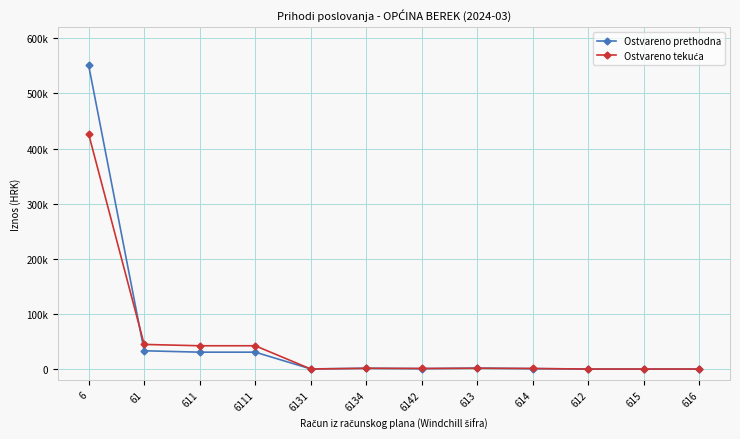

Reading right to left, what are all the values shown in this chart?

Ostvareno prethodna: 0.0	0.0	0.0	784.6	1741.6	784.6	1507.4	234.3	30634.6	30634.6	33160.8	550998.9
Ostvareno tekuća: 0.0	0.0	0.0	1025.2	1381.4	1025.2	1289.9	91.5	42256.3	42256.3	44662.9	426296.3